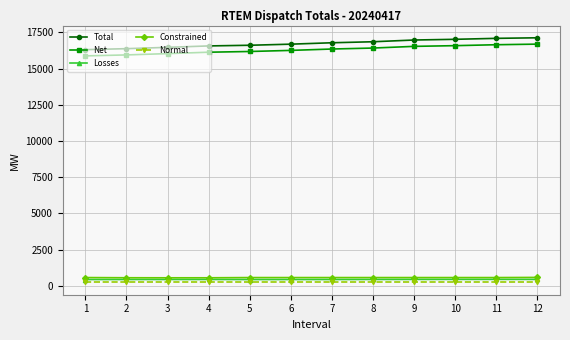

How many lines are shown in the chart?

5